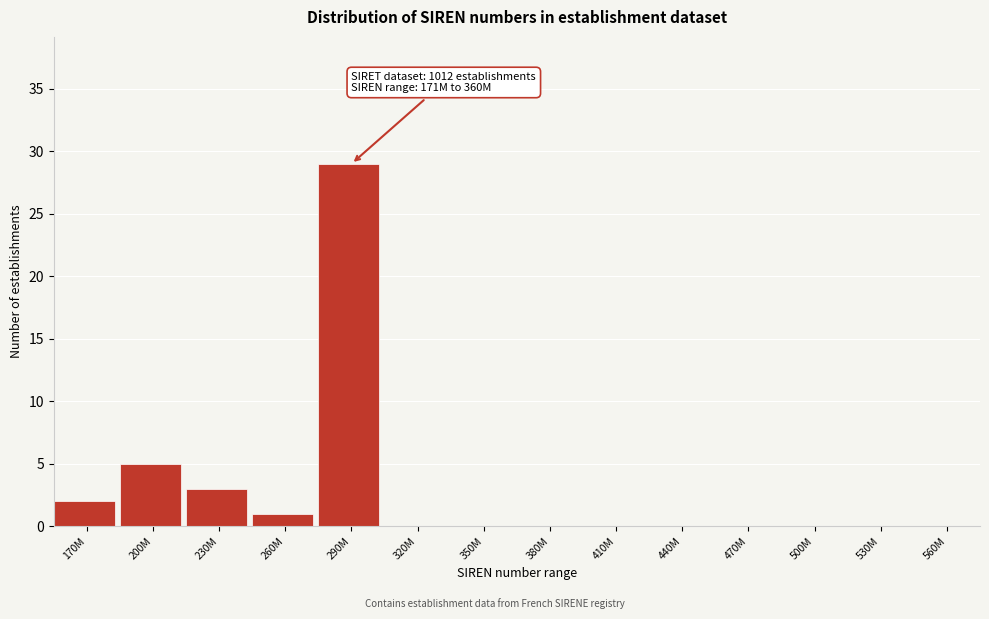

Reading left to right, transcribe all the data shown in this chart.

170M=2	200M=5	230M=3	260M=1	290M=29	320M=0	350M=0	380M=0	410M=0	440M=0	470M=0	500M=0	530M=0	560M=0